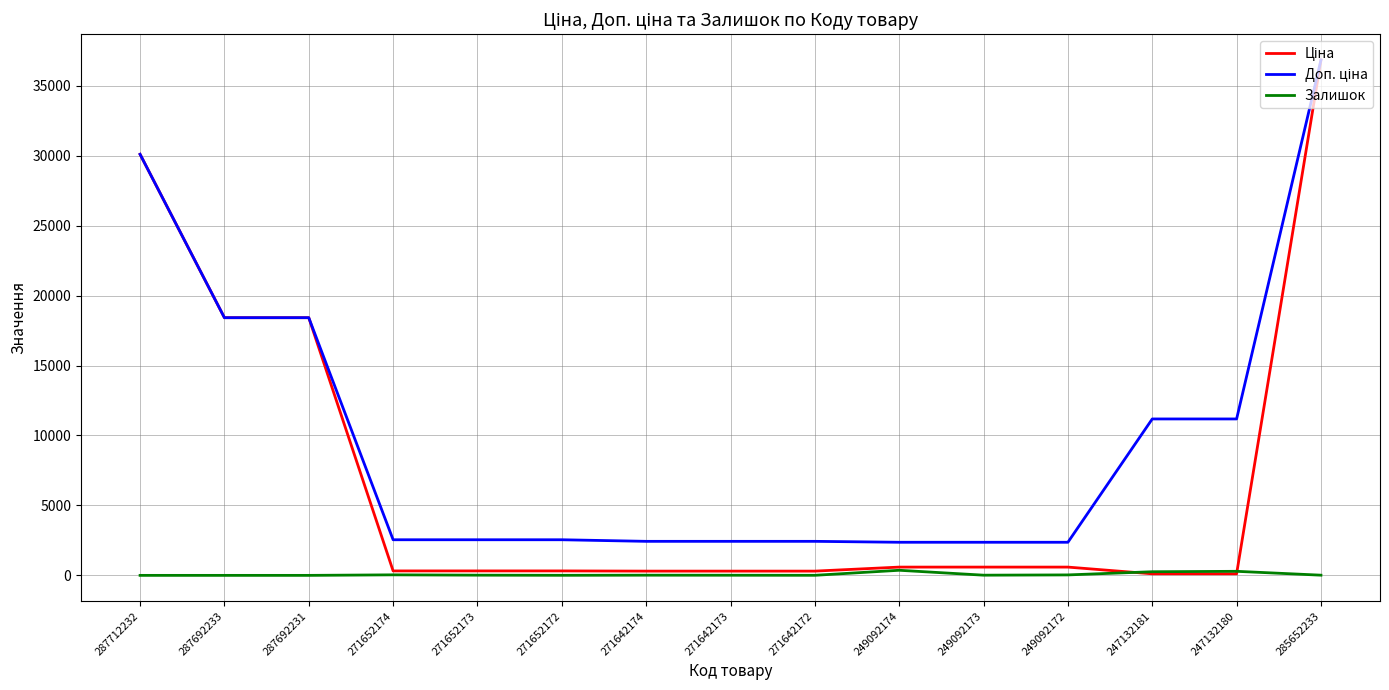

True or false: Залишок has more than 0 points higher than both neighbors.

True